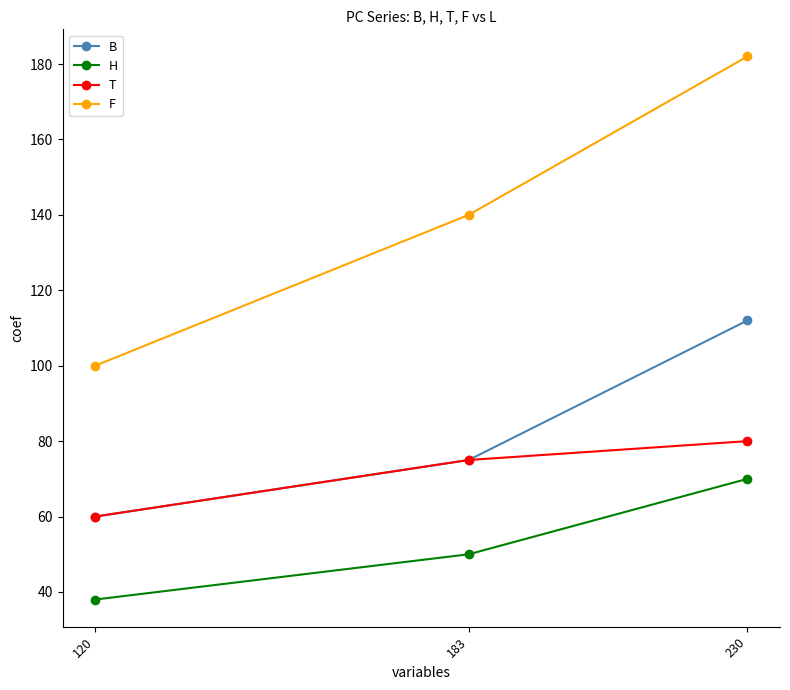

At how many categories does at least one series exceed 55?

3